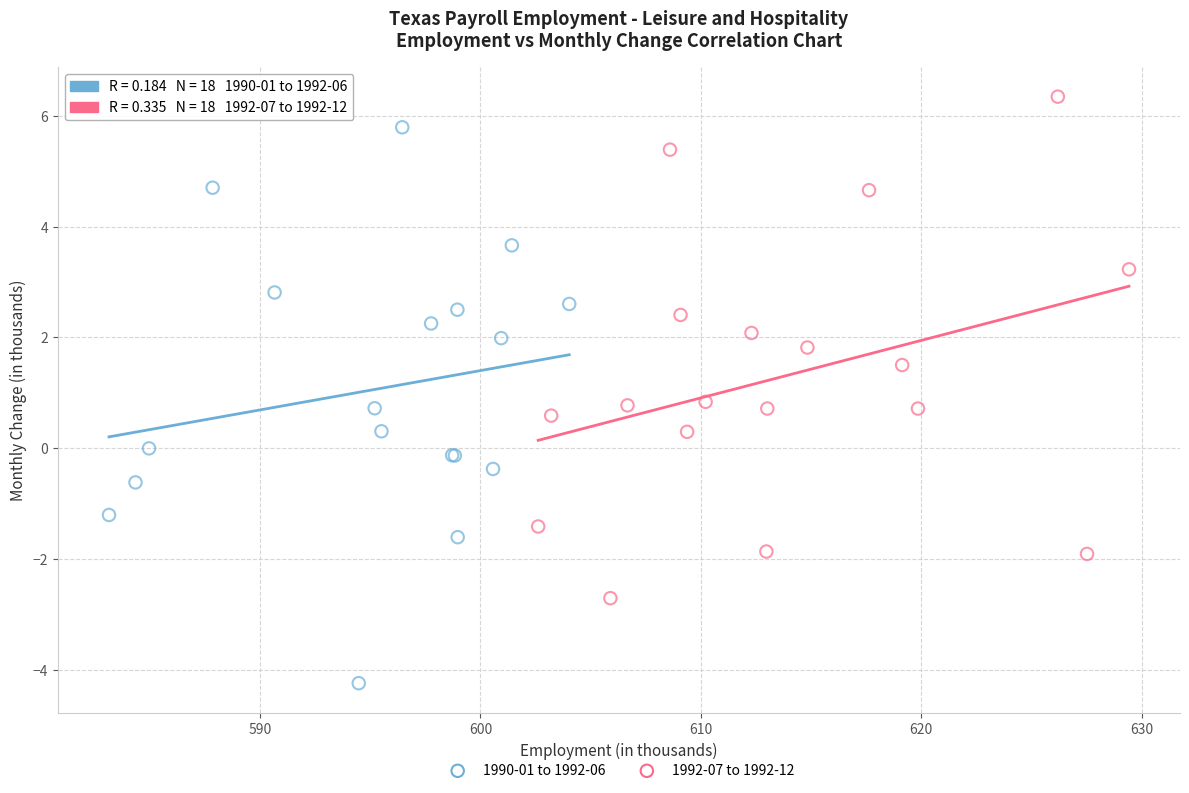

What are all the series names shown in the legend?

1990-01 to 1992-06, 1992-07 to 1992-12